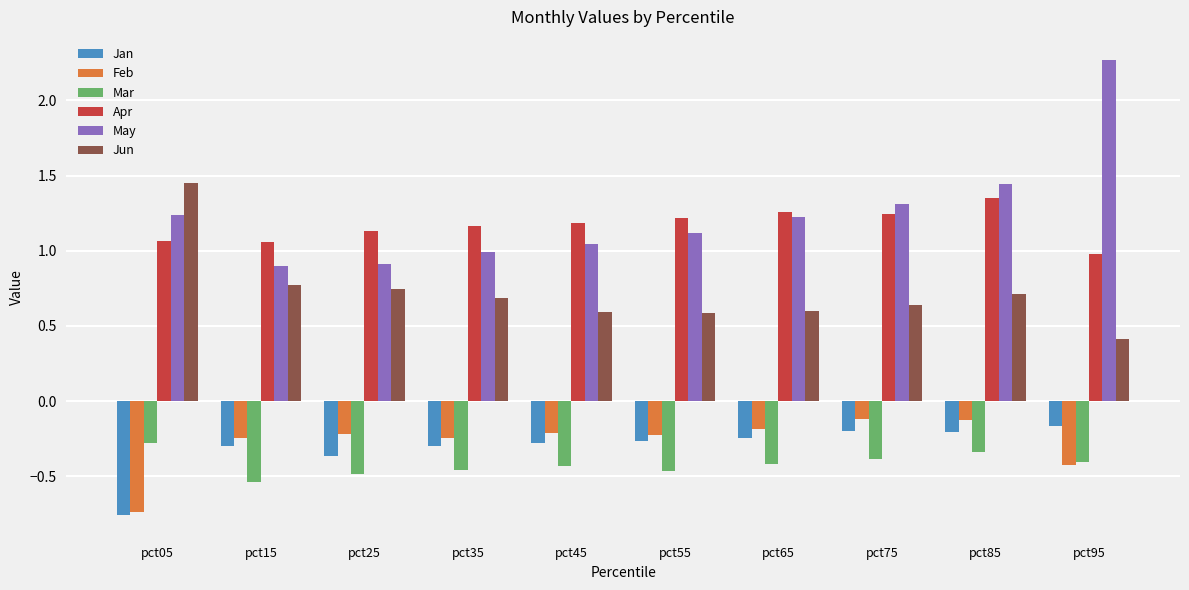

Are the bars horizontal?

No